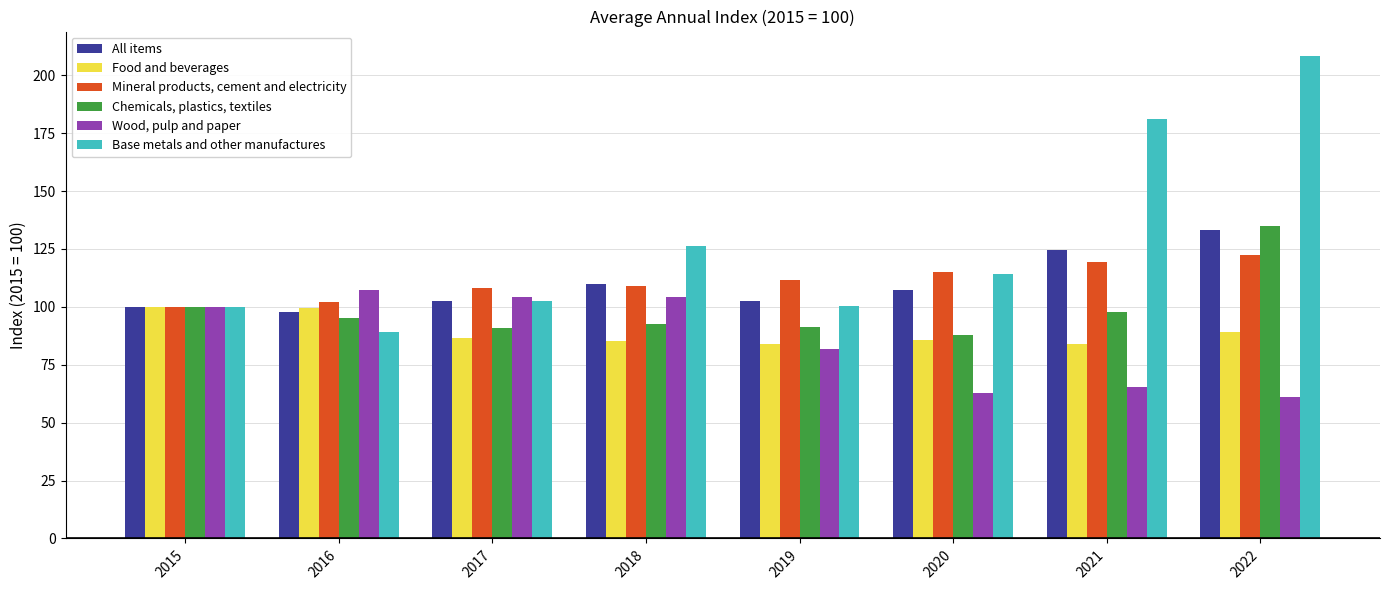

Which series has the largest range (max minus min)?

Base metals and other manufactures